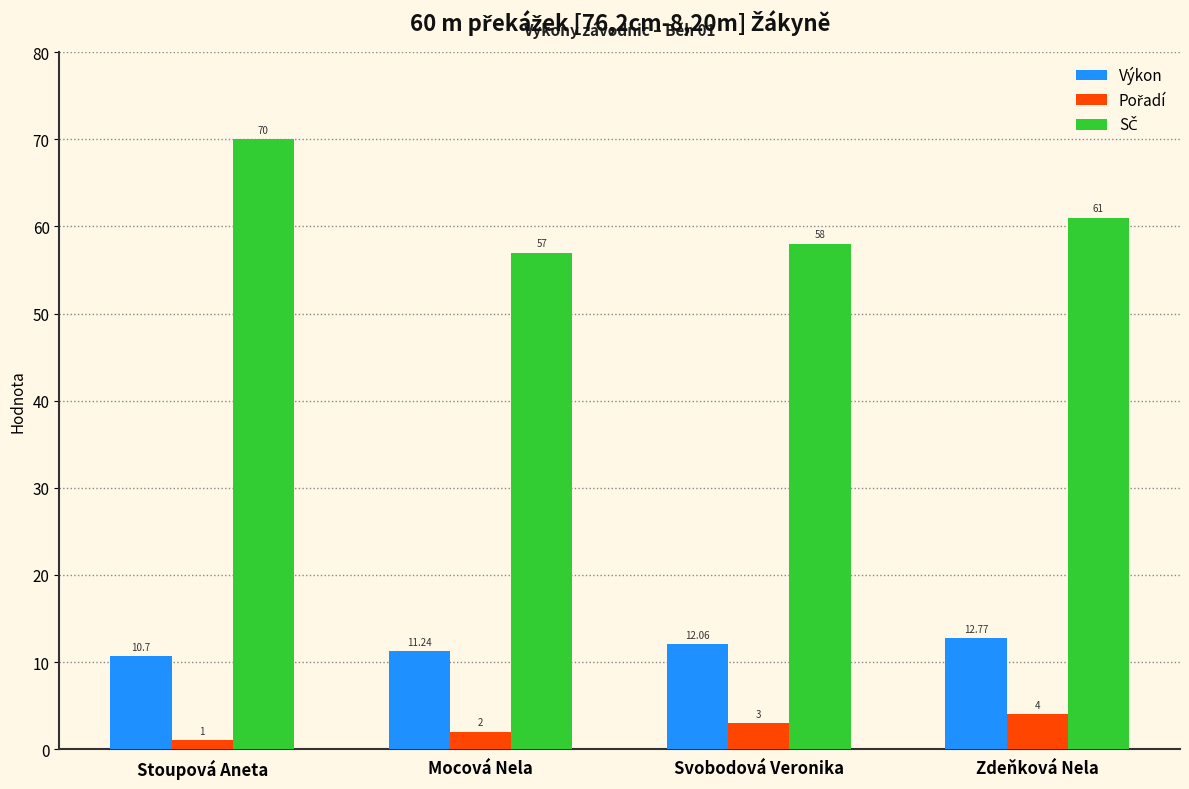

What is the spread (max minus min) of values at Mocová Nela?

55.0